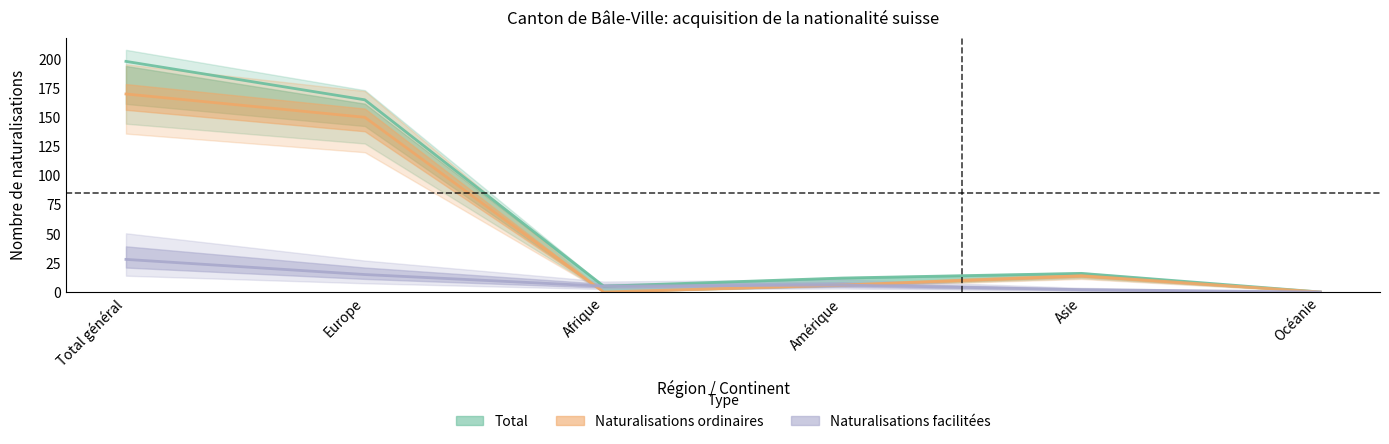

Reading left to right, what are all the values shown in this chart?

Total: 198	165	5	12	16	0
Naturalisations ordinaires: 170	150	0	6	14	0
Naturalisations facilitées: 28	15	5	6	2	0